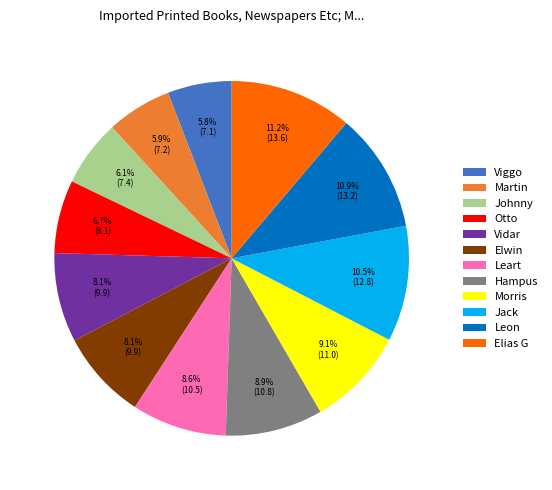

How many slices are in this pie chart?

12